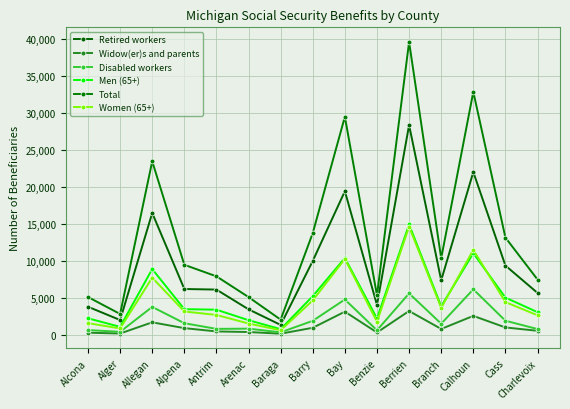

At which label does Retired workers reach its minimum?

Baraga